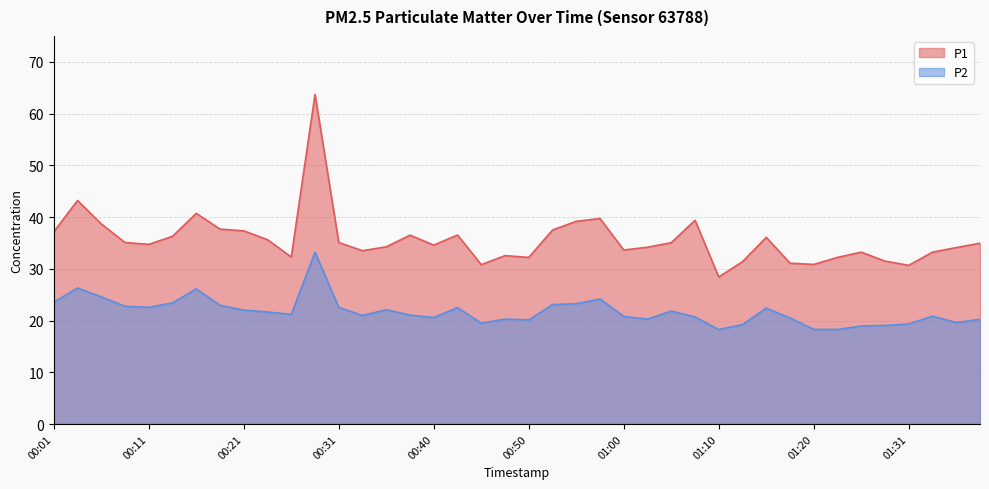

Between 00:50 and 01:33, which series saw the biggest shift?

P1